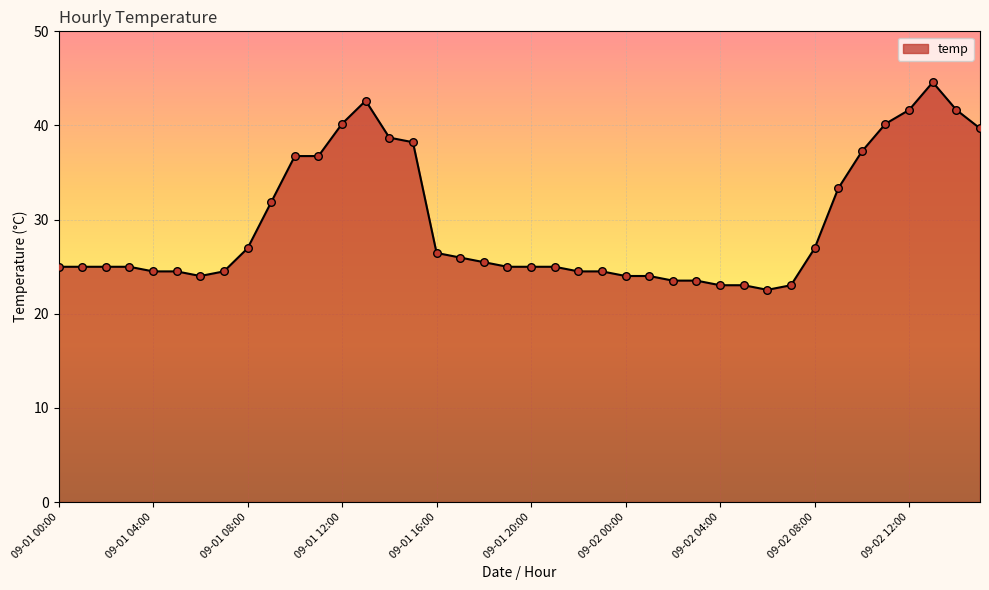

What is the greatest value displayed?

44.6